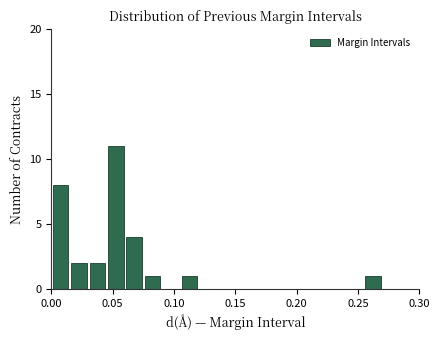

Around what value on the x-axis is the tallest bar? Give the approximate position of its centre, as read against the axis.

0.055